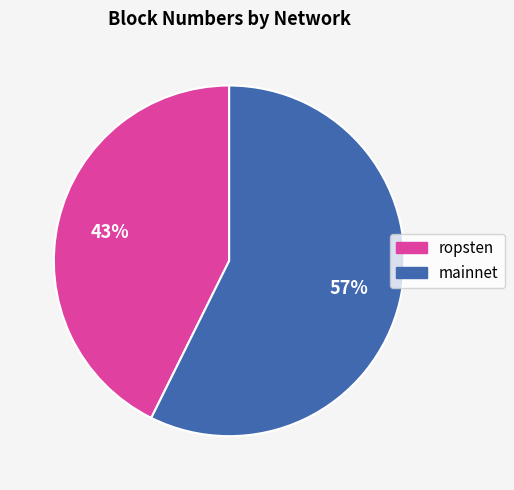

Is there any slice that represents more than half of the pie?

Yes